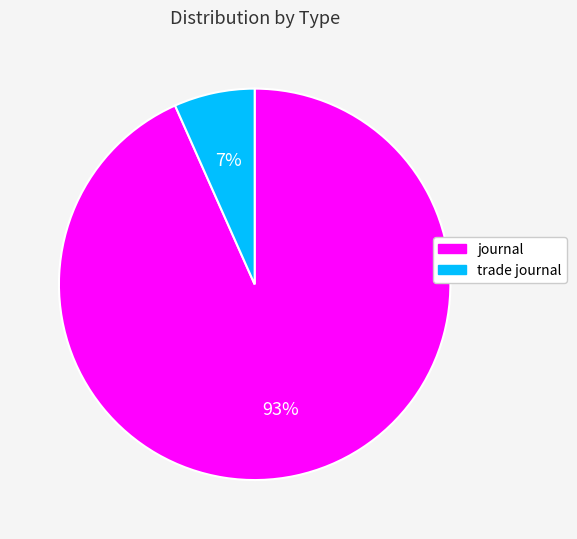

Between journal and trade journal, which is larger?

journal